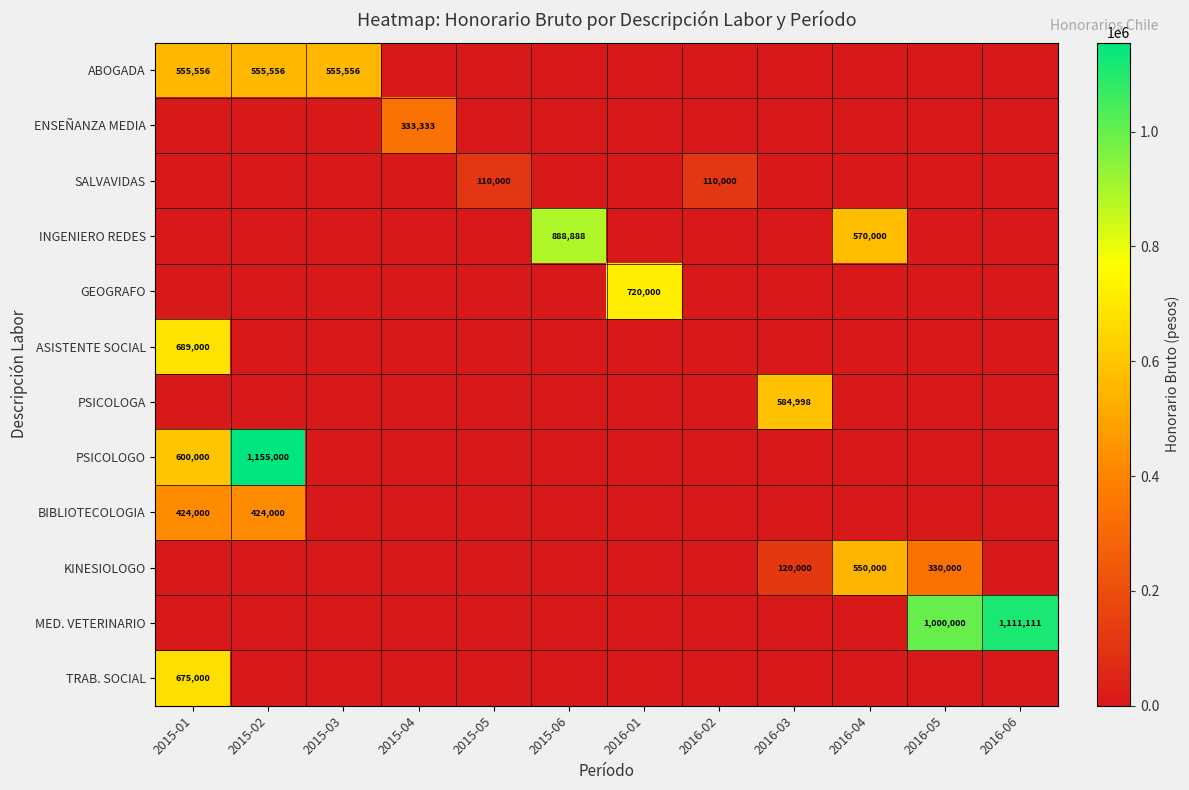

Count the number of data series in this chart.

12